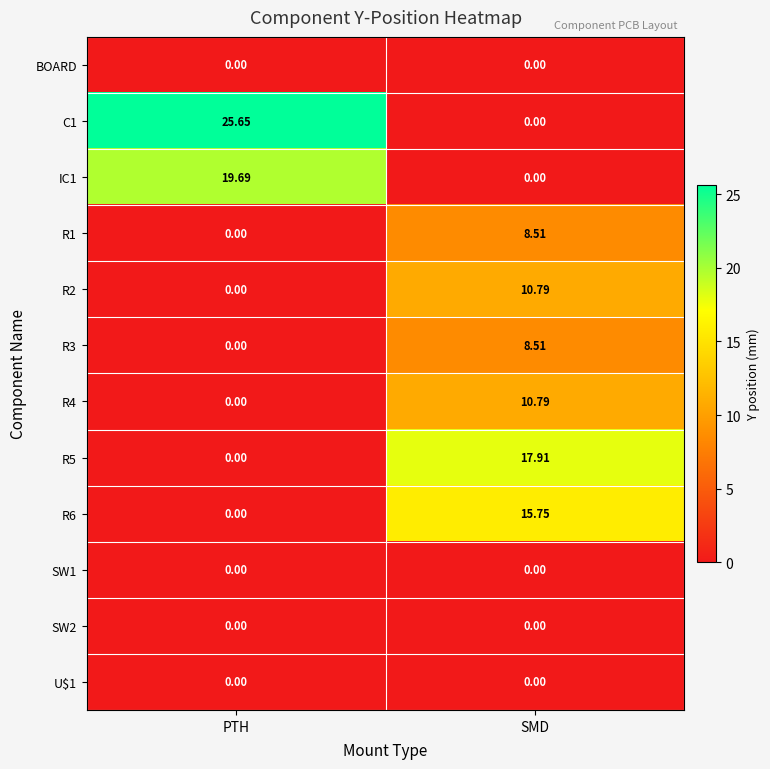

At which category is the sum across all series the highest?

SMD